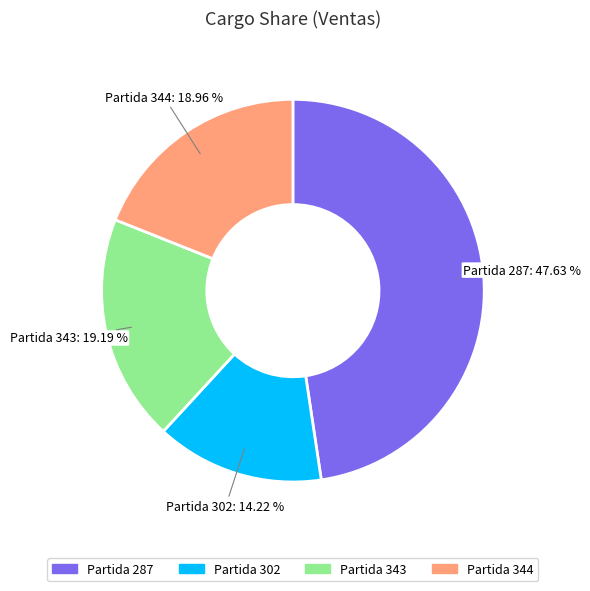

Is there any slice that represents more than half of the pie?

No